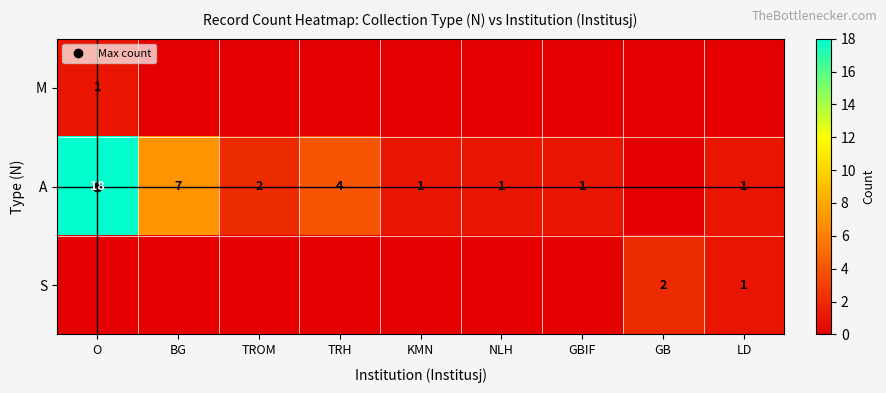

At which label does A first exceed 1?

O